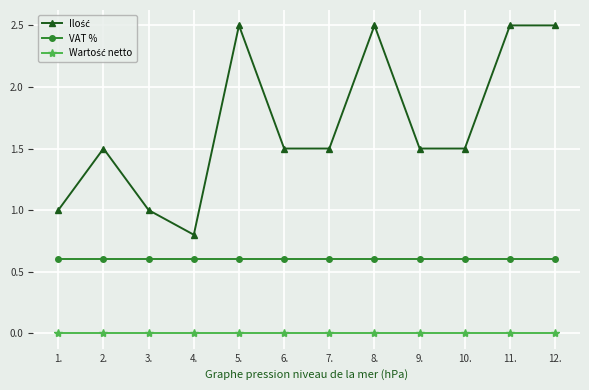

What is the total value across all series at 3.?

1.6